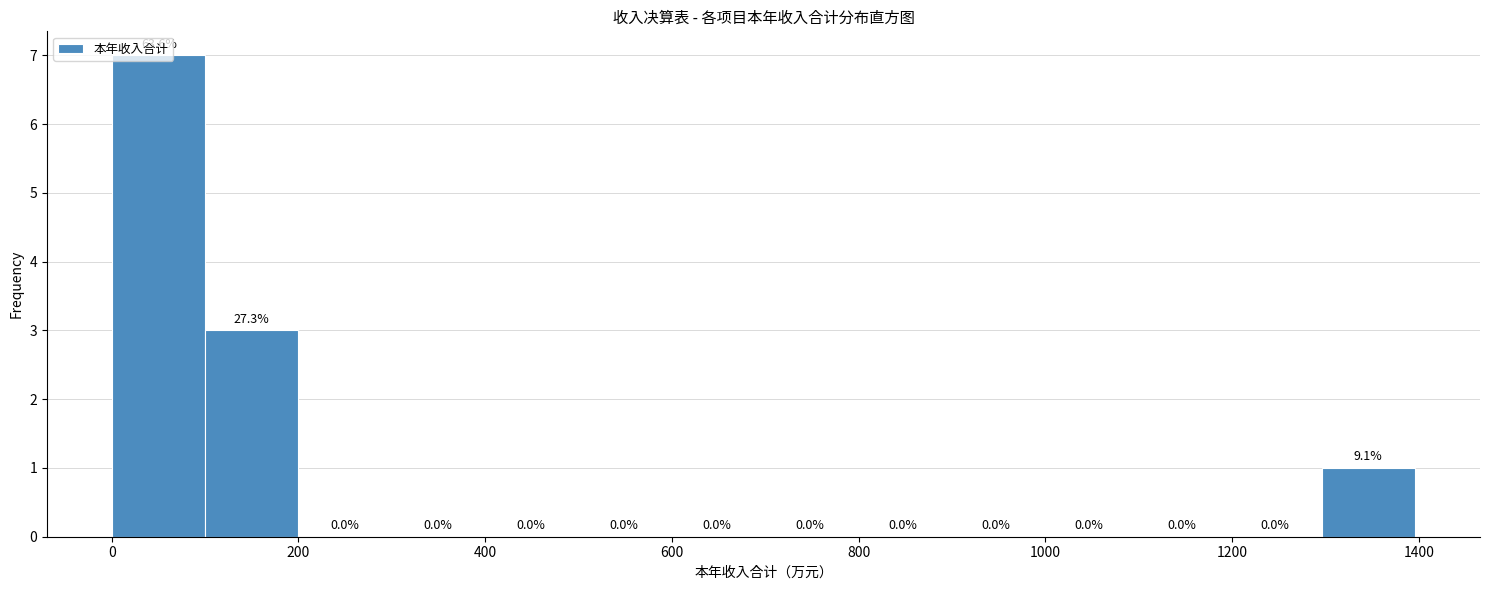

Which range on the x-axis has the tallest bar?

0 to 100